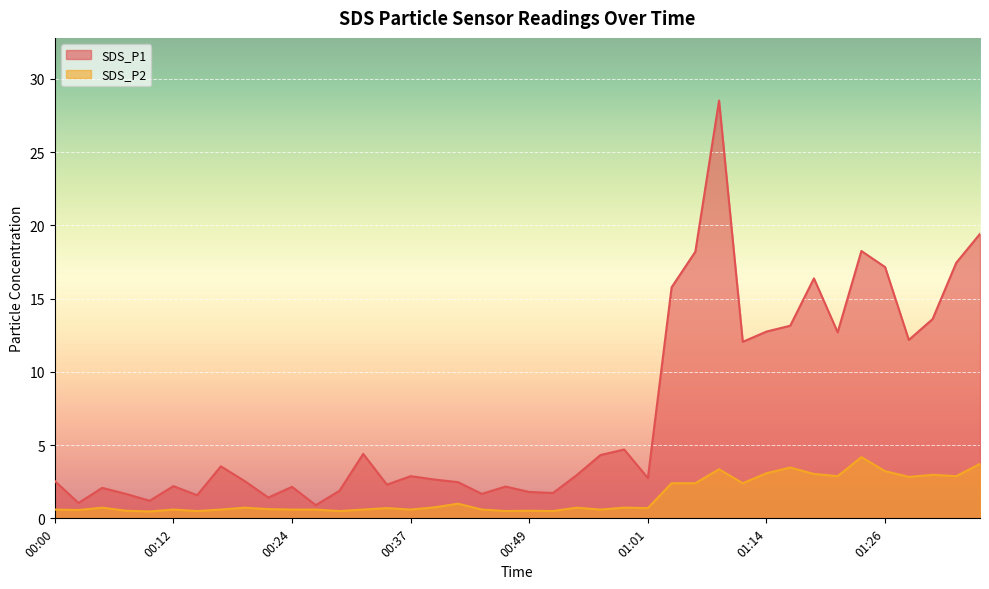

Count the SDS_P2 values in the range 0 to 2.

26